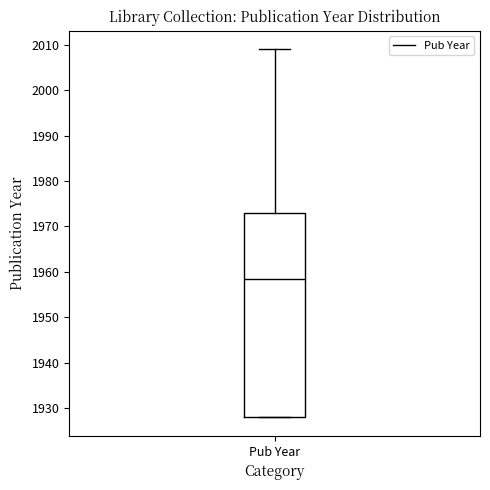

Transcribe this box plot: give where the median line is, the range the box spans, and where the two whiskers end, as read against the y-axis. The values are not printed on the chart, so give them approximately, as read against the axis.

median 1959, box 1928 to 1973, whiskers 1928 to 2009